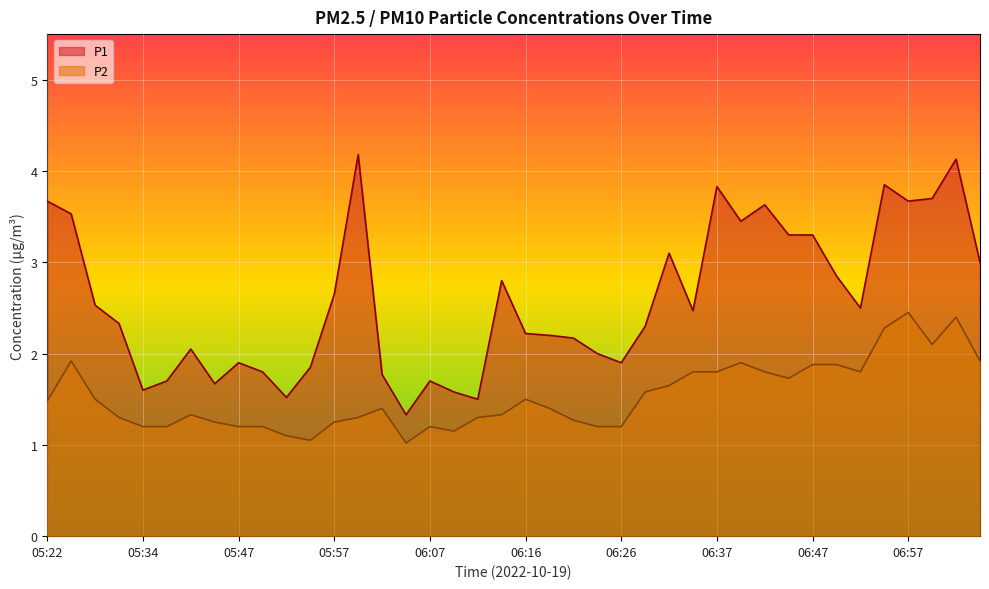

True or false: P2 and P1 cross at least once.

False